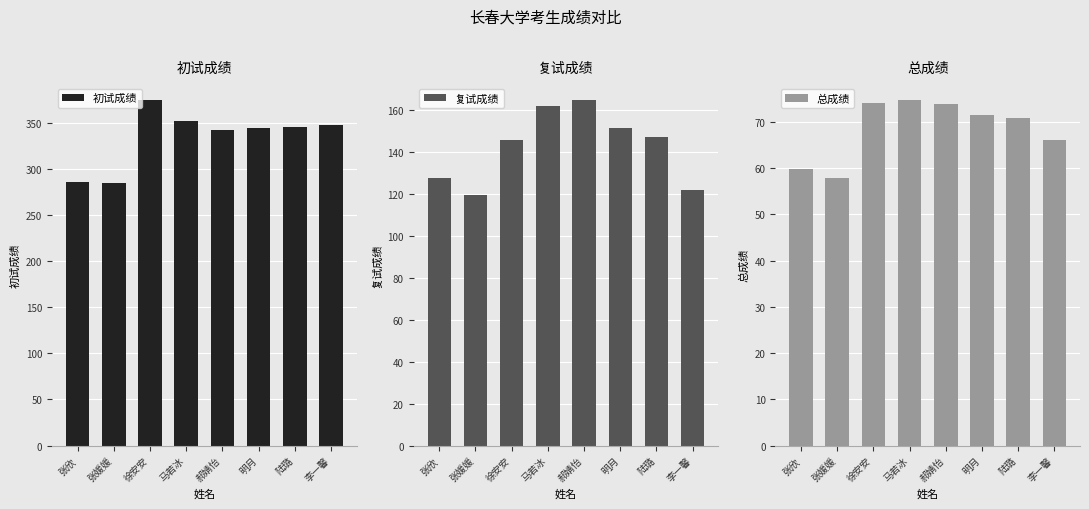

What is the label of the 1st bar from the right?

李一馨